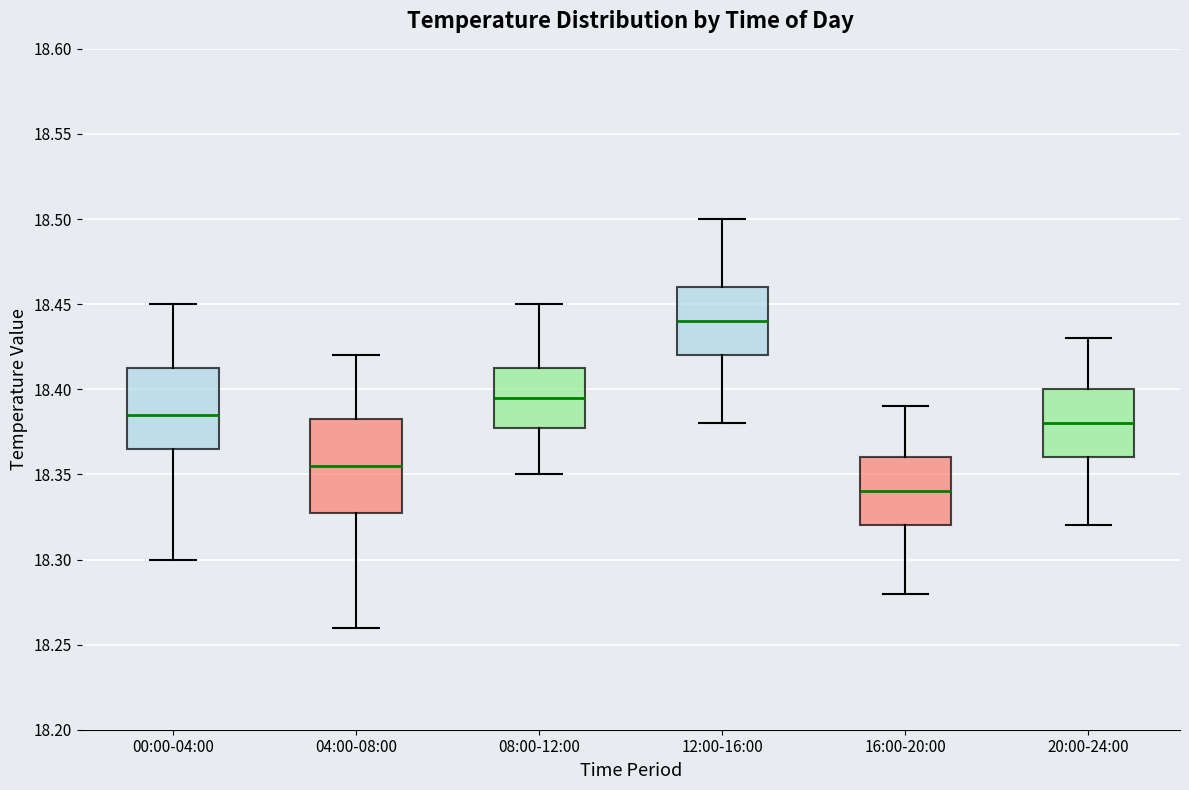

Reading left to right, transcribe this box plot: for each box, give where its median line is, the range the box spans, and where its two whiskers end, as read against the y-axis. The values are not printed on the chart, so give them approximately, as read against the axis.

00:00-04:00: median 18.385, box 18.365 to 18.415, whiskers 18.300 to 18.450
04:00-08:00: median 18.355, box 18.330 to 18.385, whiskers 18.260 to 18.420
08:00-12:00: median 18.395, box 18.380 to 18.415, whiskers 18.350 to 18.450
12:00-16:00: median 18.440, box 18.420 to 18.460, whiskers 18.380 to 18.500
16:00-20:00: median 18.340, box 18.320 to 18.360, whiskers 18.280 to 18.390
20:00-24:00: median 18.380, box 18.360 to 18.400, whiskers 18.320 to 18.430